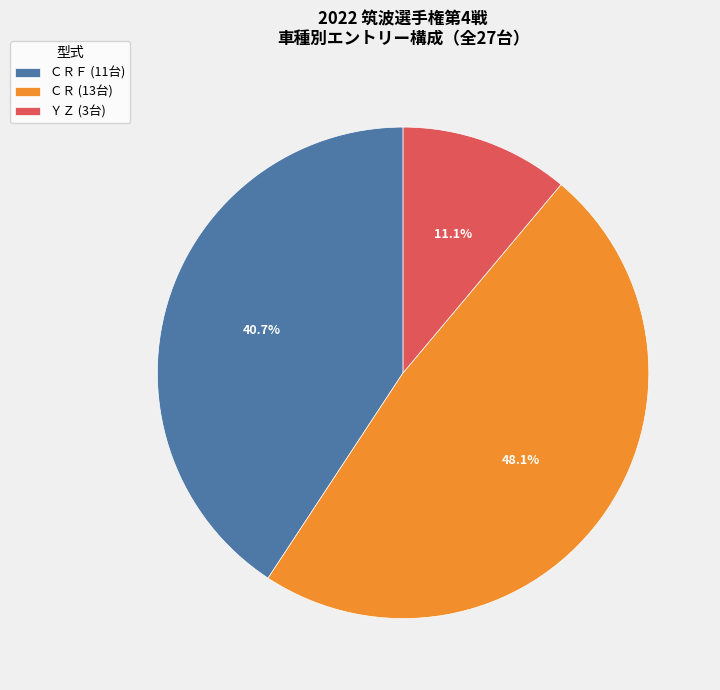

How many segments does this pie chart have?

3